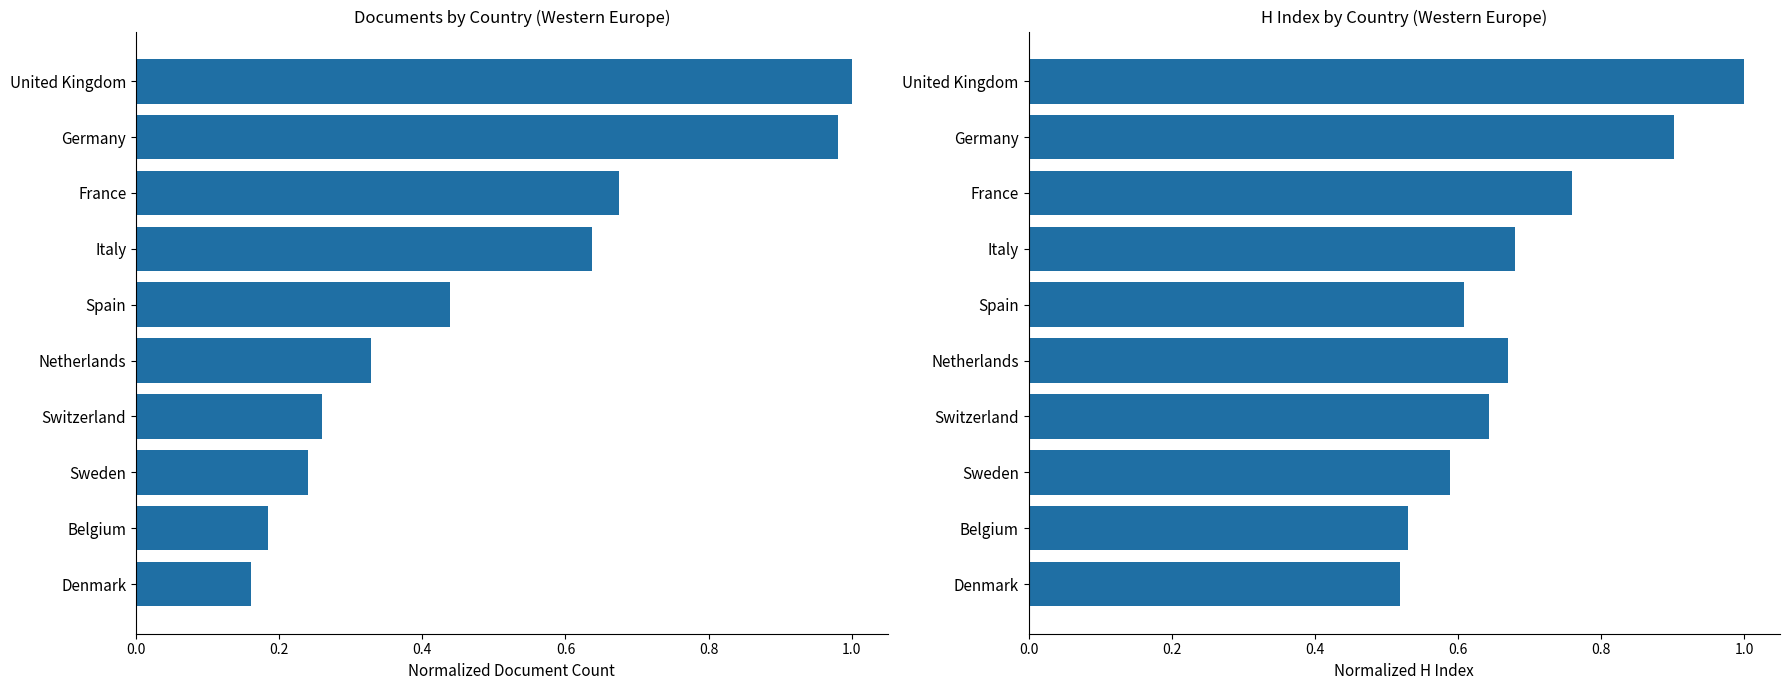

Rank the series by their average value, from highest to lowest.

H index, Documents